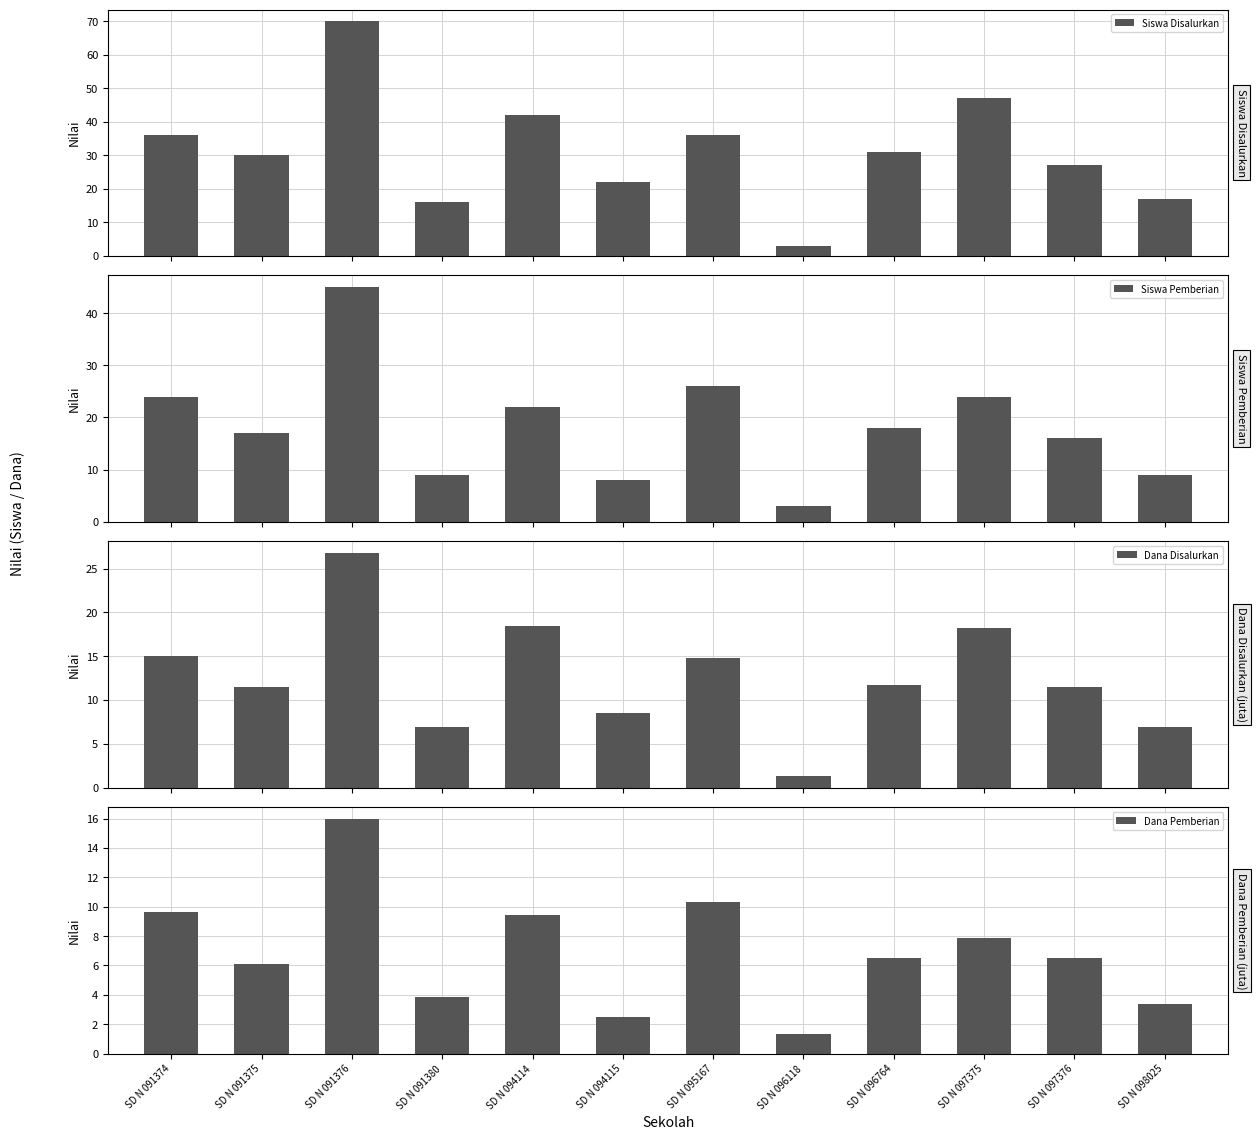

How many data points in Siswa Disalurkan are less than 31?

6